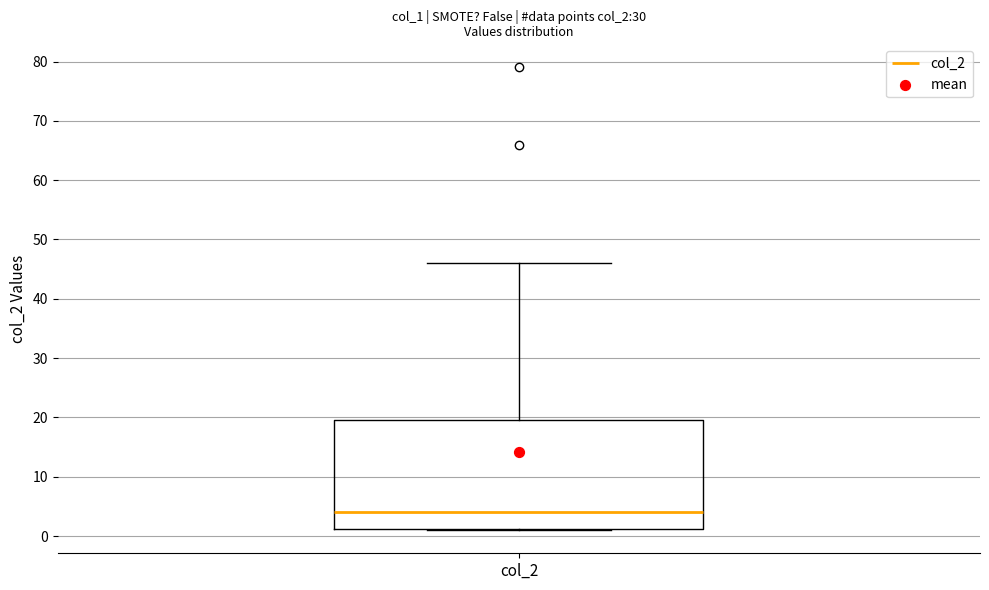

Where is the lower edge of the box for col_2 on the y-axis? The values are not printed on the chart, so give them approximately, as read against the axis.

1